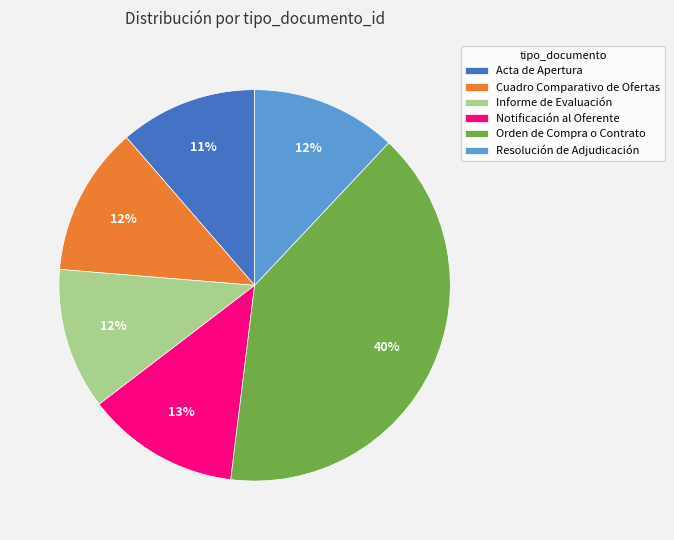

How many slices are in this pie chart?

6